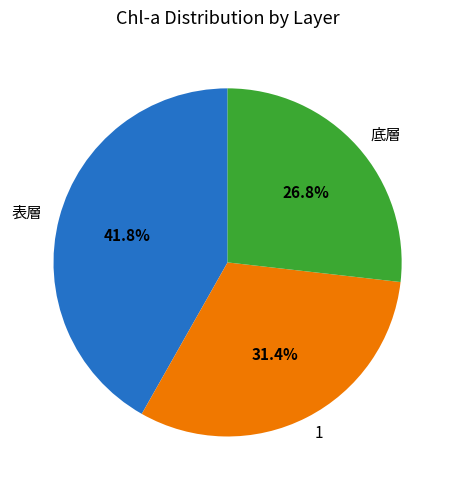

What percentage is NOT represented by 表層?

58.2%